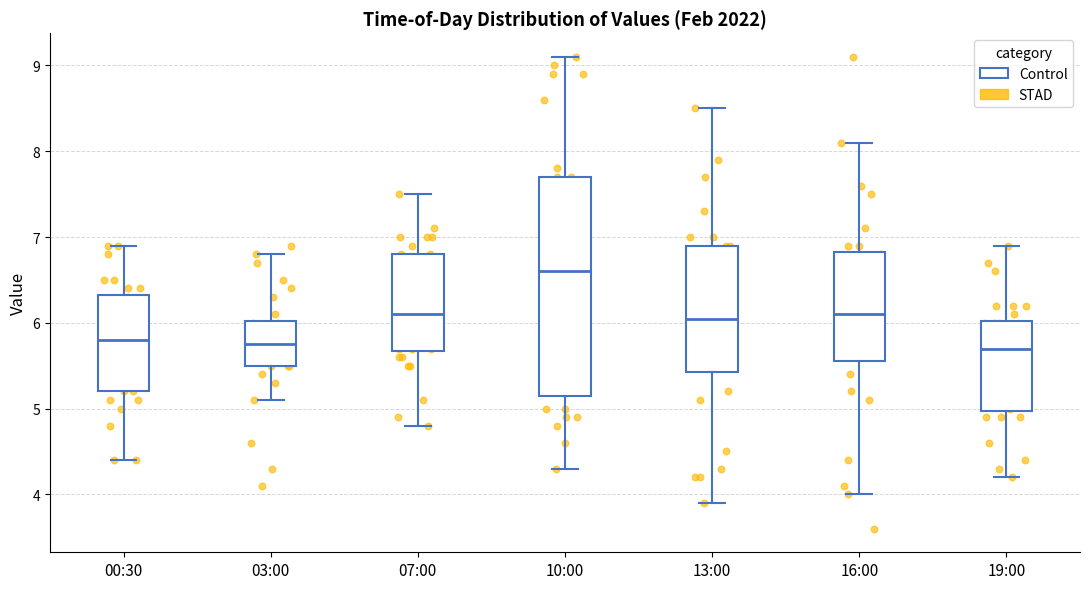

Which box is the tallest, from its lower edge to its upper edge?

10:00